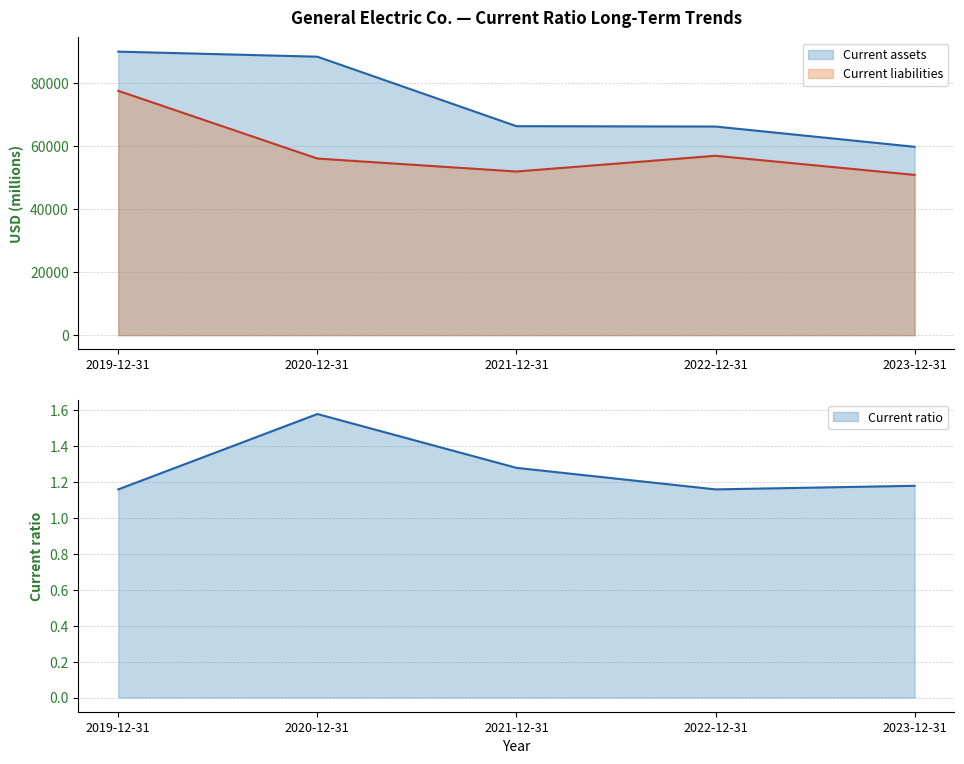

What are all the series names shown in the legend?

Current assets, Current liabilities, Current ratio